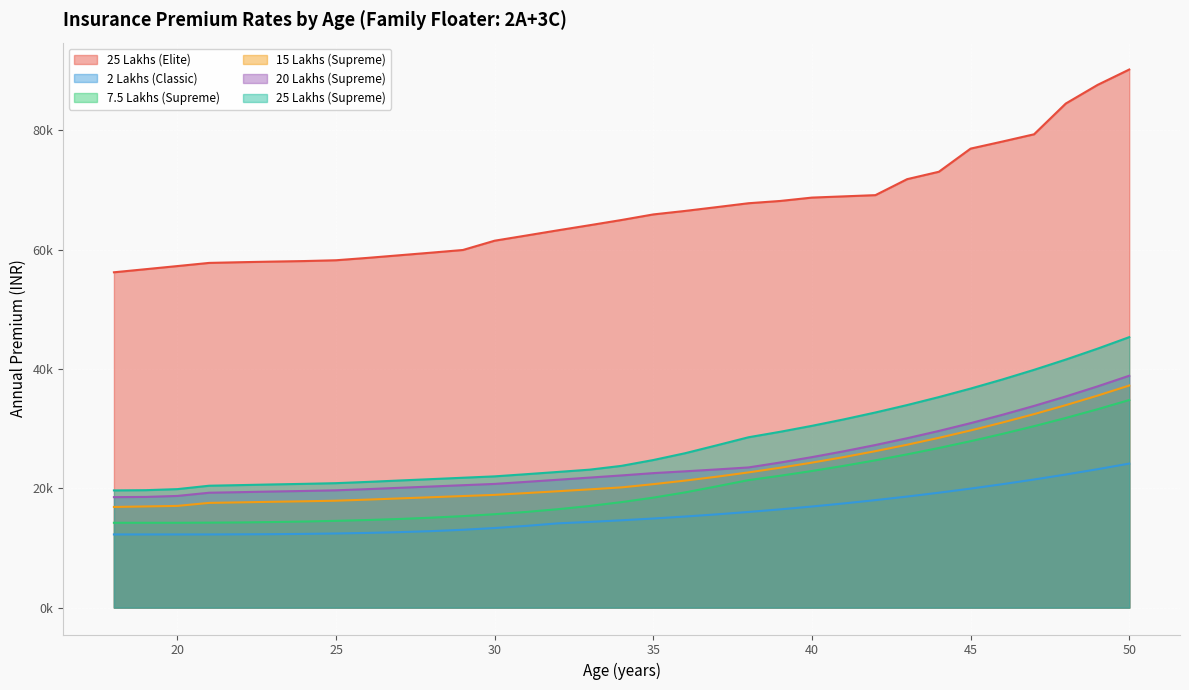

Reading left to right, transcribe all the data shown in this chart.

25 Lakhs (Elite): 56210.9	56730.0	57254.4	57784.1	57901.9	58004.9	58094.4	58228.0	58629.1	59064.7	59500.4	59951.1	61507.4	62377.2	63255.2	64108.3	64978.7	65911.8	66495.1	67135.4	67786.6	68169.2	68733.4	68938.0	69144.0	71823.5	73063.7	76944.7	78126.1	79345.1	84501.6	87619.3	90202.4
2 Lakhs (Classic): 12265.7	12265.7	12265.7	12266.0	12283.1	12307.1	12357.1	12425.8	12522.7	12650.8	12817.6	13046.8	13340.1	13699.7	14126.9	14367.1	14636.2	14935.9	15267.6	15632.8	16033.2	16470.4	16945.7	17460.8	18017.3	18616.6	19260.3	19950.1	20687.3	21473.6	22310.6	23199.7	24142.5
7.5 Lakhs (Supreme): 14218.1	14218.1	14218.1	14241.8	14274.6	14341.6	14429.8	14542.2	14683.2	14857.2	15073.9	15336.8	15656.4	16039.2	16499.8	17036.1	17686.2	18435.6	19310.0	20327.5	21368.9	22105.1	22902.8	23764.6	24692.8	25689.7	26757.9	27899.7	29117.4	30413.6	31790.5	33250.7	34796.4
15 Lakhs (Supreme): 16872.3	16958.0	17048.1	17552.3	17642.6	17737.4	17822.5	17919.5	18102.9	18303.6	18499.9	18700.5	18898.3	19200.0	19508.8	19823.6	20153.8	20692.0	21287.8	21943.9	22663.1	23448.2	24302.0	25227.3	26226.8	27303.3	28459.6	29698.5	31022.7	32435.1	33938.4	35535.4	37228.9
20 Lakhs (Supreme): 18516.3	18553.4	18719.6	19256.4	19356.0	19460.2	19553.1	19660.7	19860.6	20082.0	20297.4	20518.4	20735.2	21081.4	21436.1	21798.0	22158.4	22543.4	22847.2	23160.3	23496.1	24324.8	25226.0	26202.7	27257.7	28394.0	29614.6	30922.3	32320.1	33811.0	35397.8	37083.5	38871.1
25 Lakhs (Supreme): 19645.9	19685.3	19861.6	20431.1	20536.9	20647.4	20745.9	20860.1	21072.2	21307.1	21535.6	21770.2	22000.1	22367.5	22743.8	23127.7	23764.0	24739.1	25878.5	27205.4	28554.6	29474.7	30471.9	31549.1	32709.3	33955.6	35290.8	36718.0	38240.2	39860.4	41581.6	43406.7	45338.9